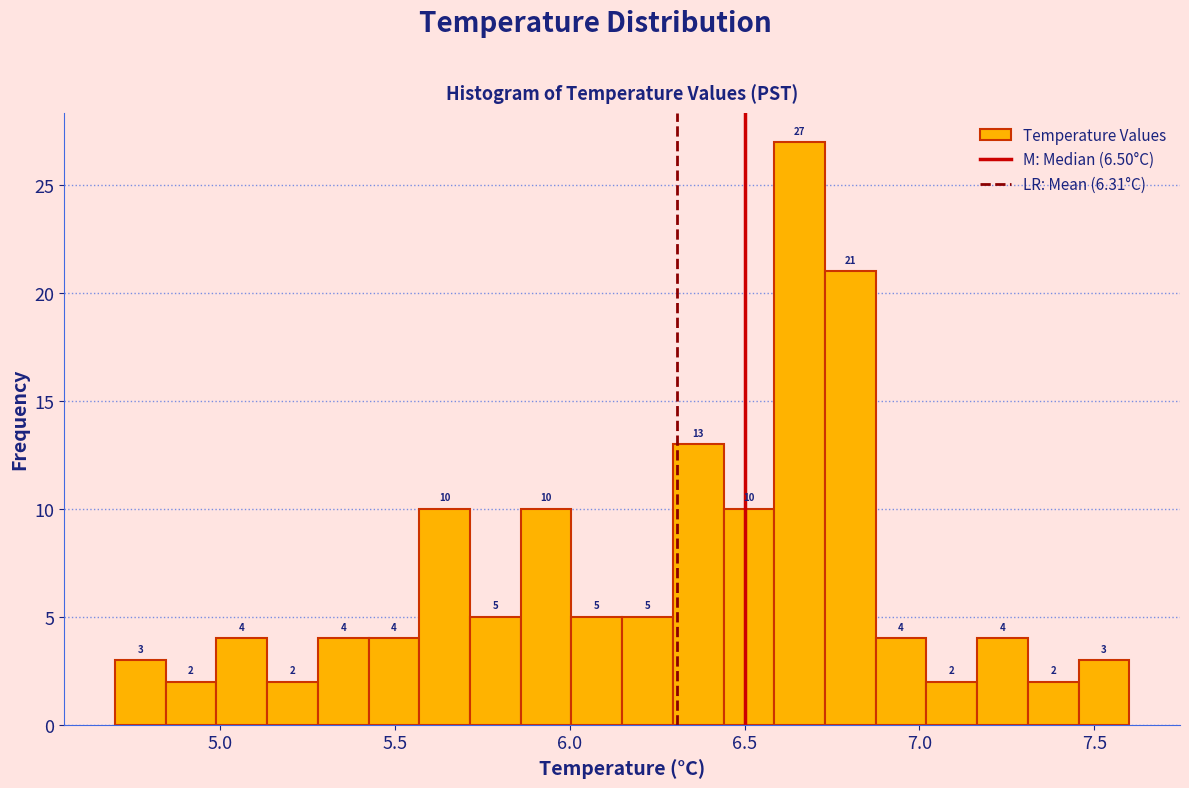

Read against the x-axis, roughly where is the centre of the tallest bar?

6.65